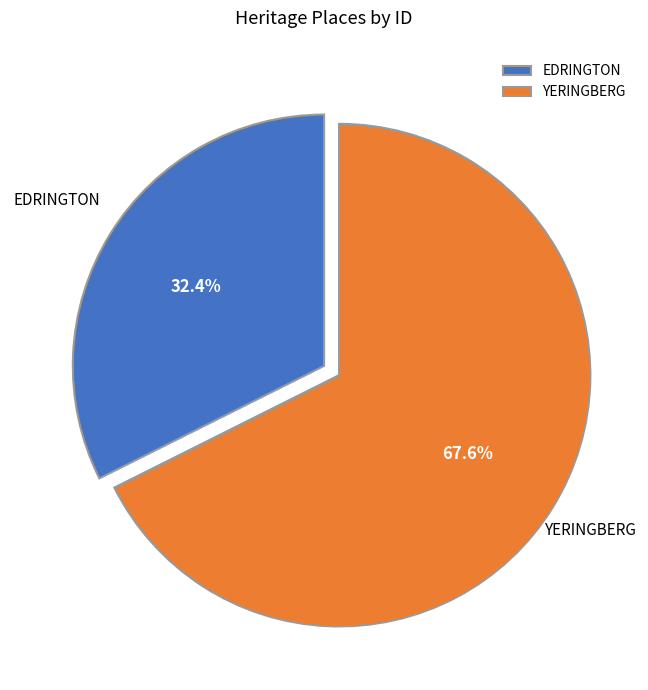

To the nearest percent, what is the combined percentage of YERINGBERG and EDRINGTON?

100%